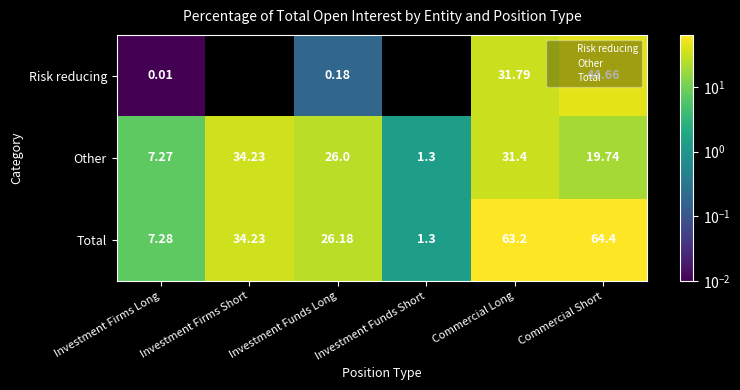

Between Investment Firms Short and Commercial Long, which is larger?

Commercial Long